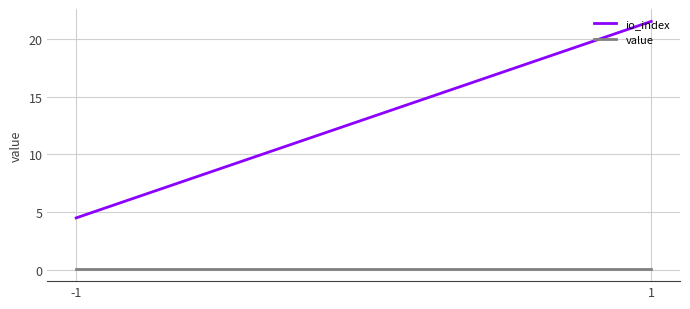

What is the value of the value point at the 2nd from the left?

0.1